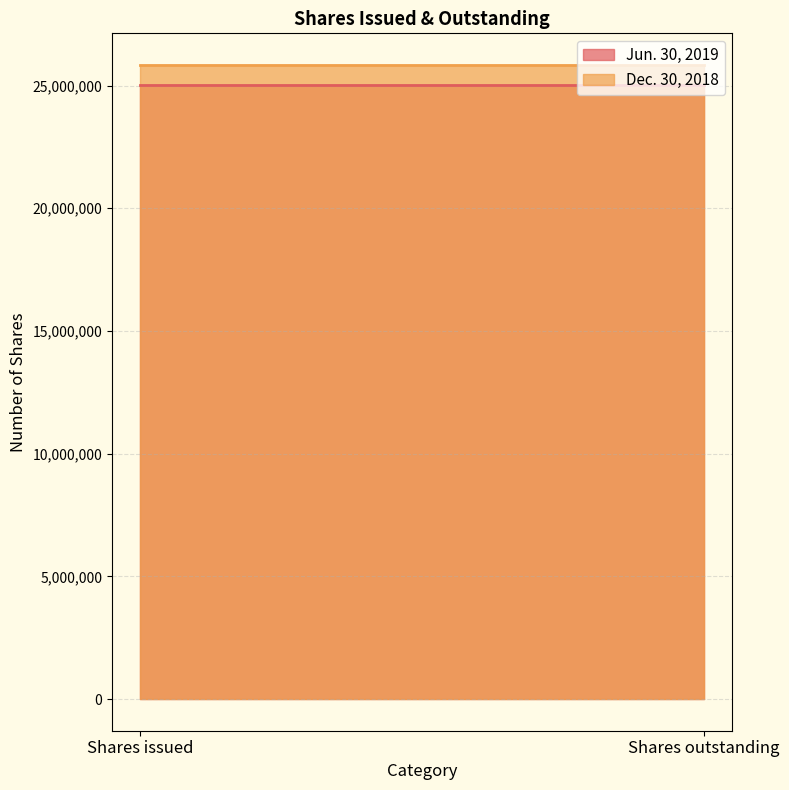

Rank the series by their average value, from lowest to highest.

Jun. 30, 2019, Dec. 30, 2018